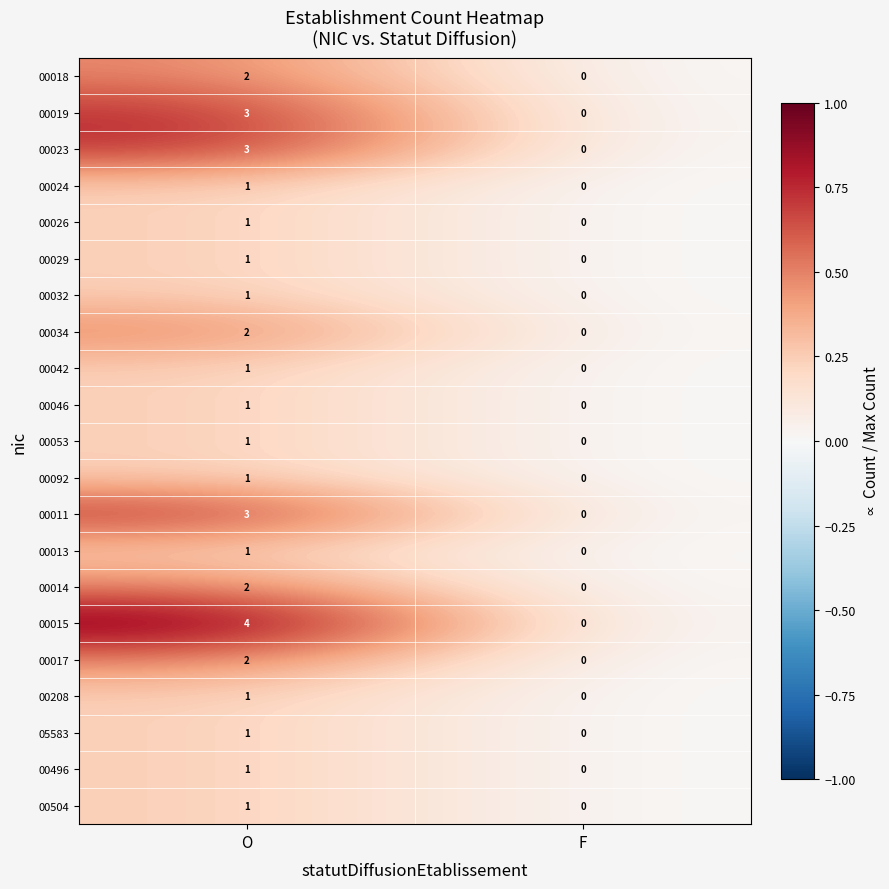

Which series has the largest range (max minus min)?

00015